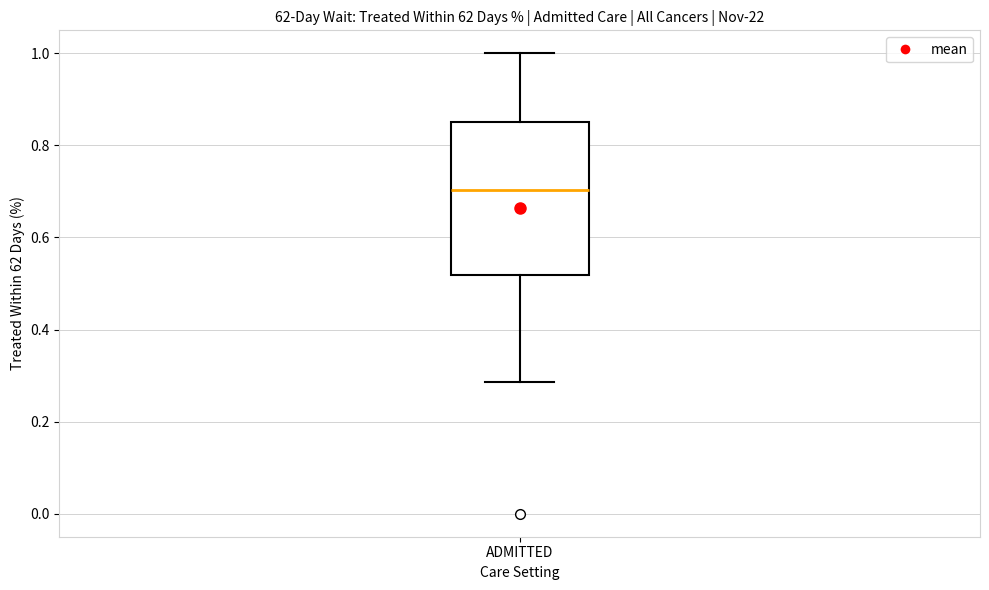

Where does the lower whisker of the box for ADMITTED end on the y-axis? The values are not printed on the chart, so give them approximately, as read against the axis.

0.28